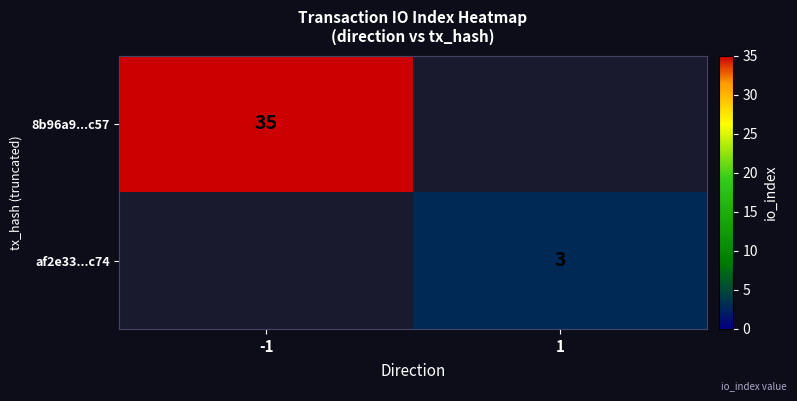

True or false: af2e33...c74 has a value of 2 at 1.

False